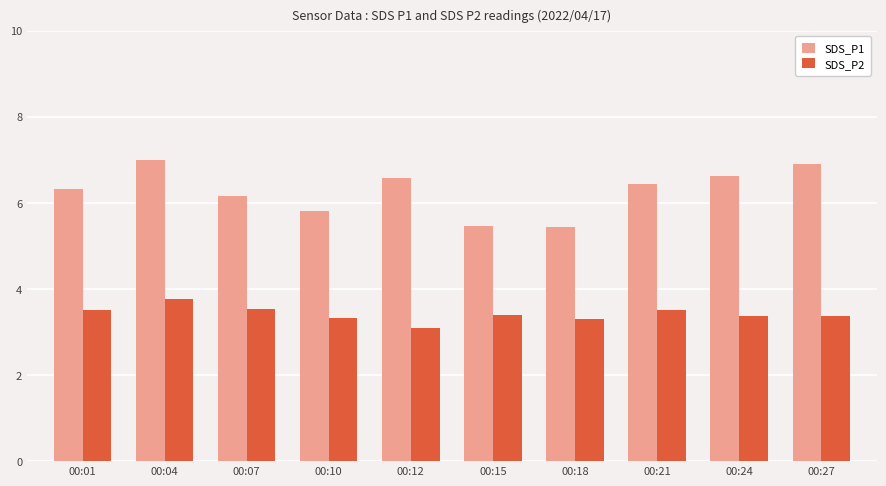

At how many categories does at least one series exceed 4?

10